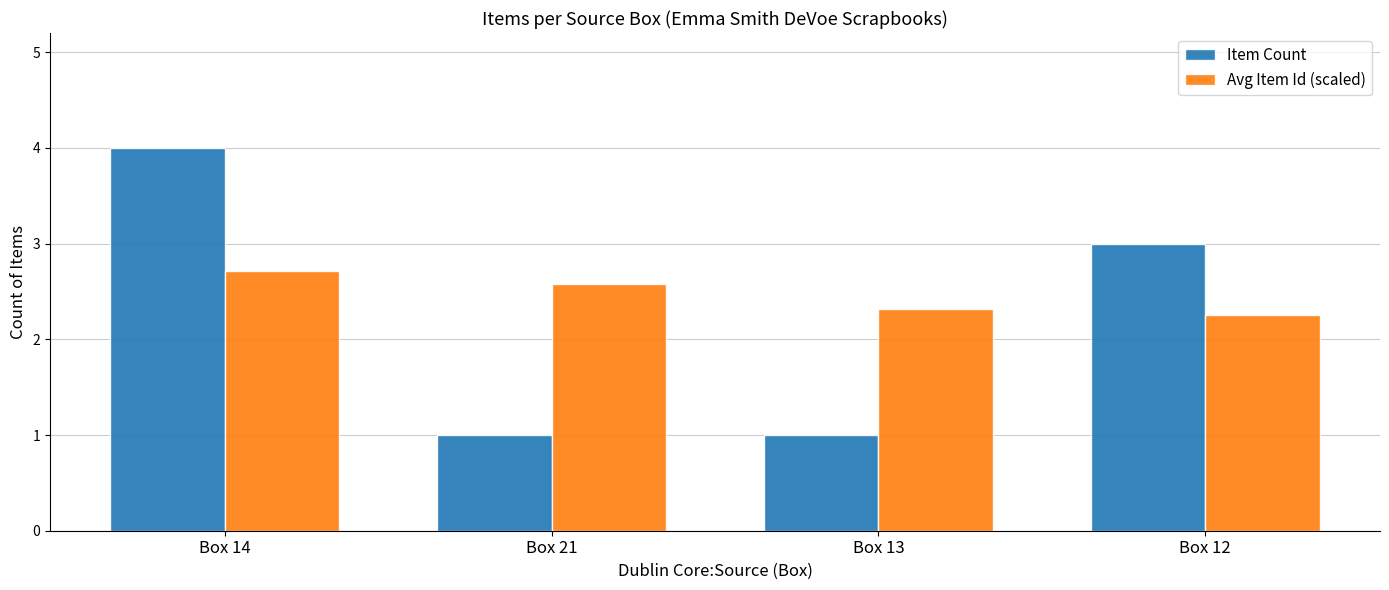

What position from the right is Box 13?

2